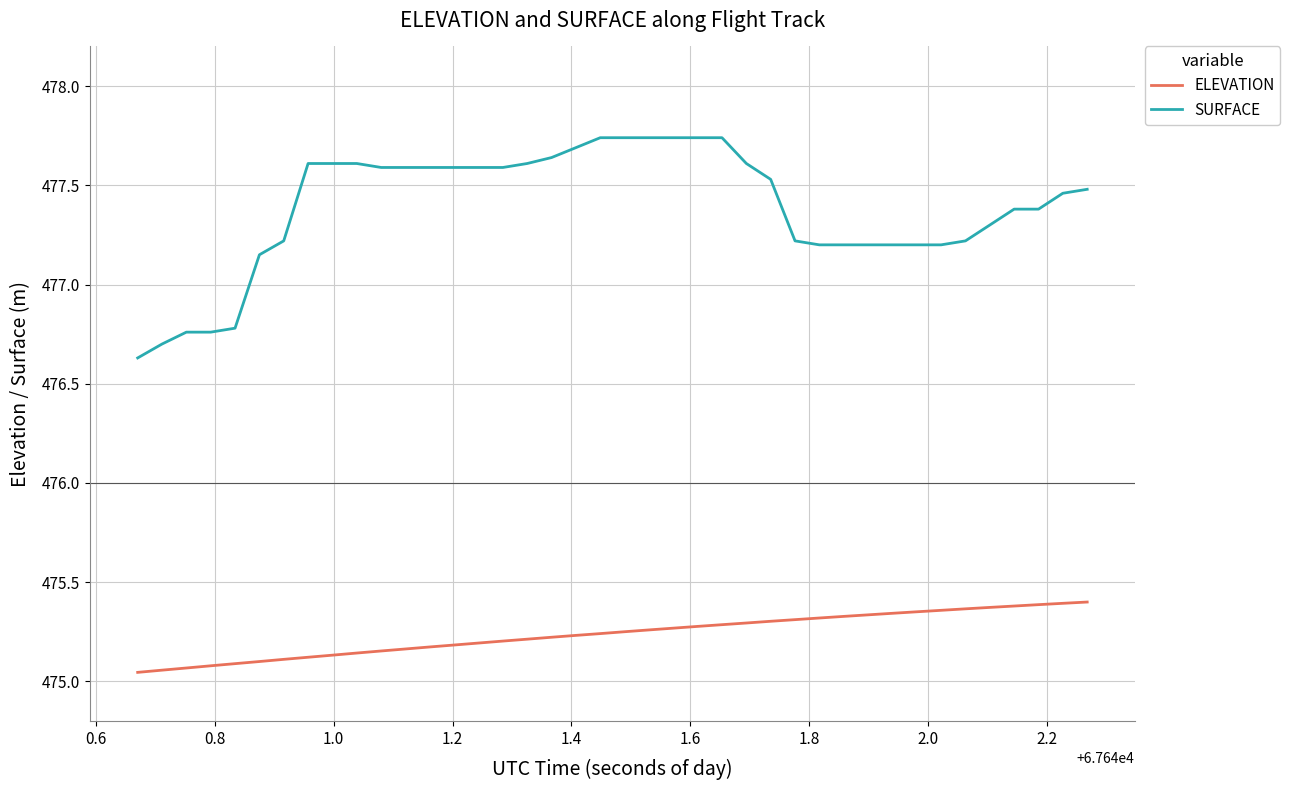

Which series has the widest spread of values?

SURFACE